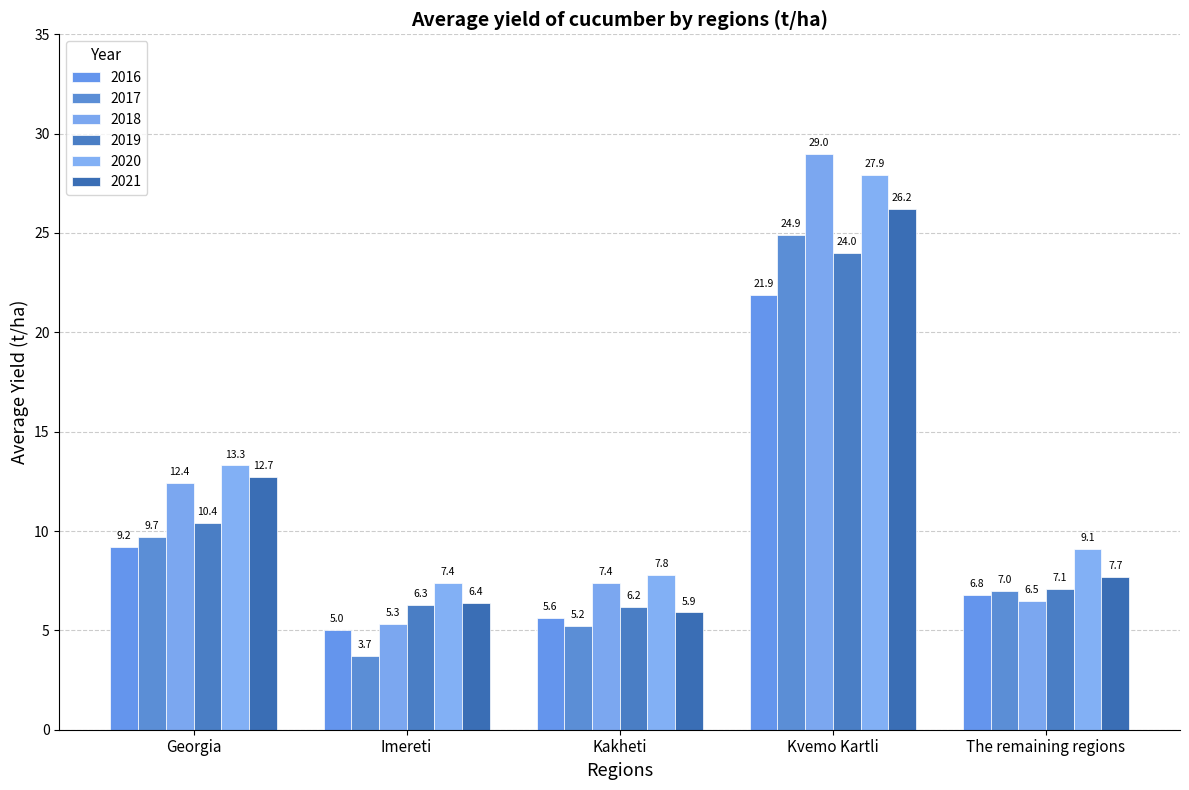

What is the maximum value for 2017?

24.9